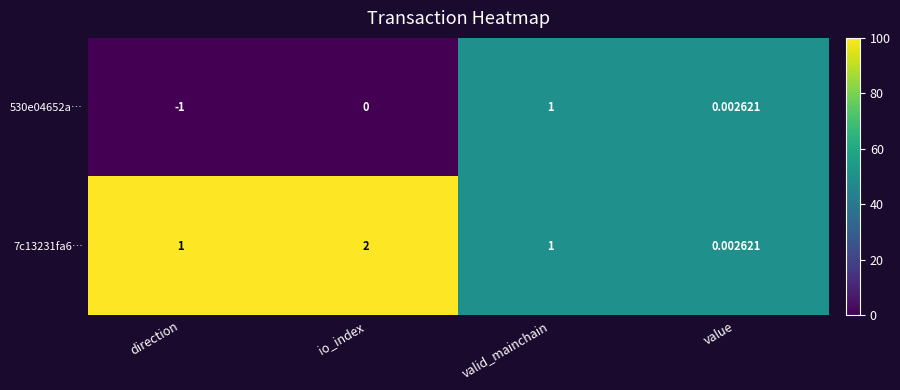

At which label does 7c13231fa6… reach its minimum?

value